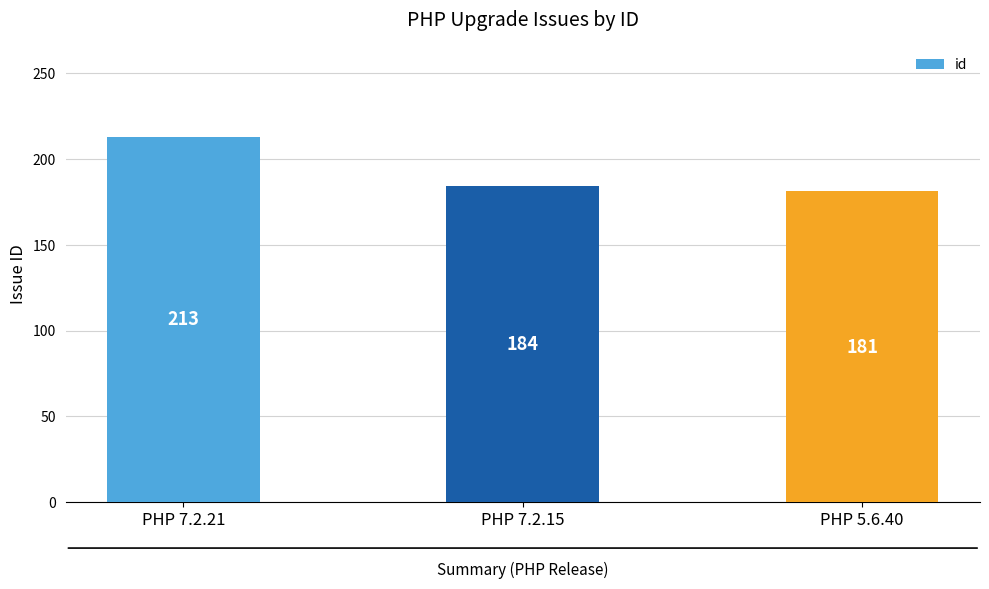

Rank the categories by value from highest to lowest.

PHP 7.2.21, PHP 7.2.15, PHP 5.6.40